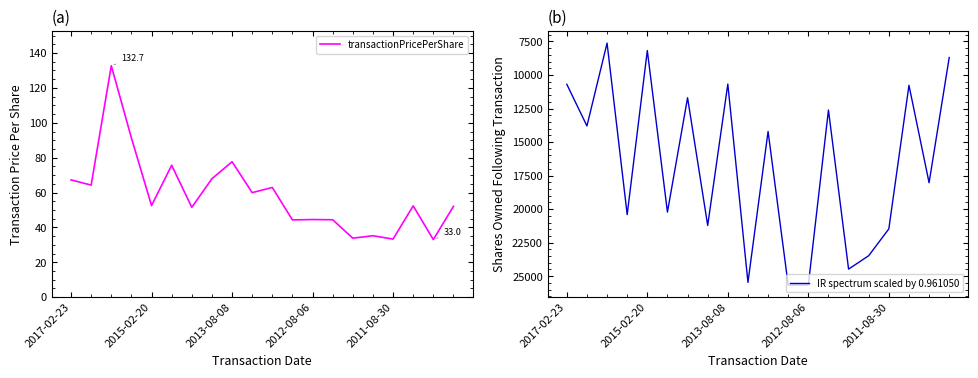

Is the value of transactionPricePerShare at 18 greater than the value of IR spectrum scaled by 0.961050 at 13?

No